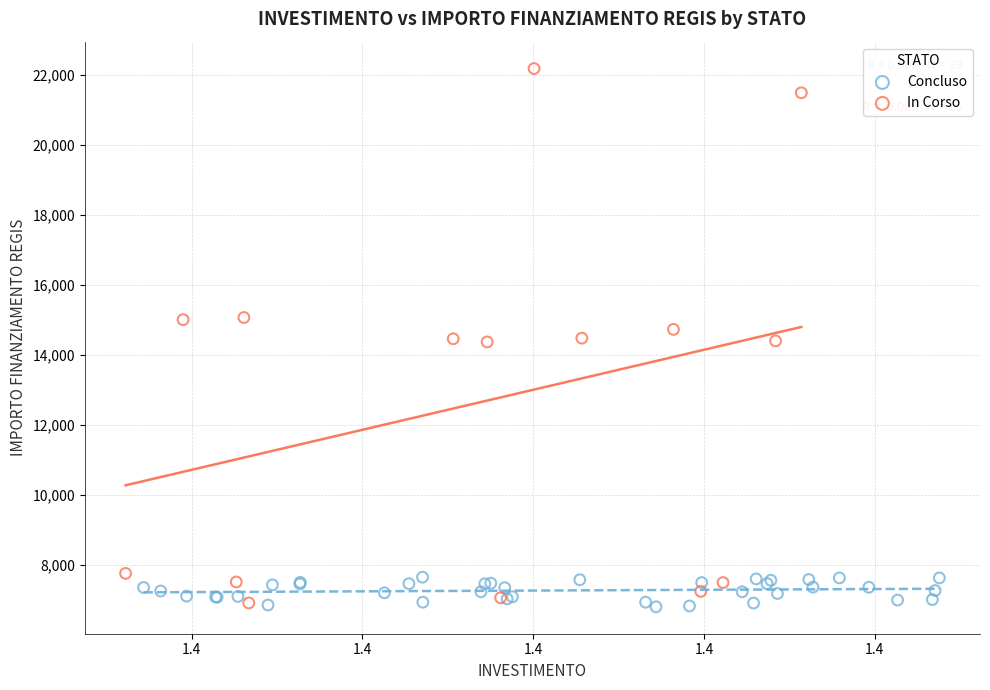

Which series has the largest Y range (max minus min)?

In Corso